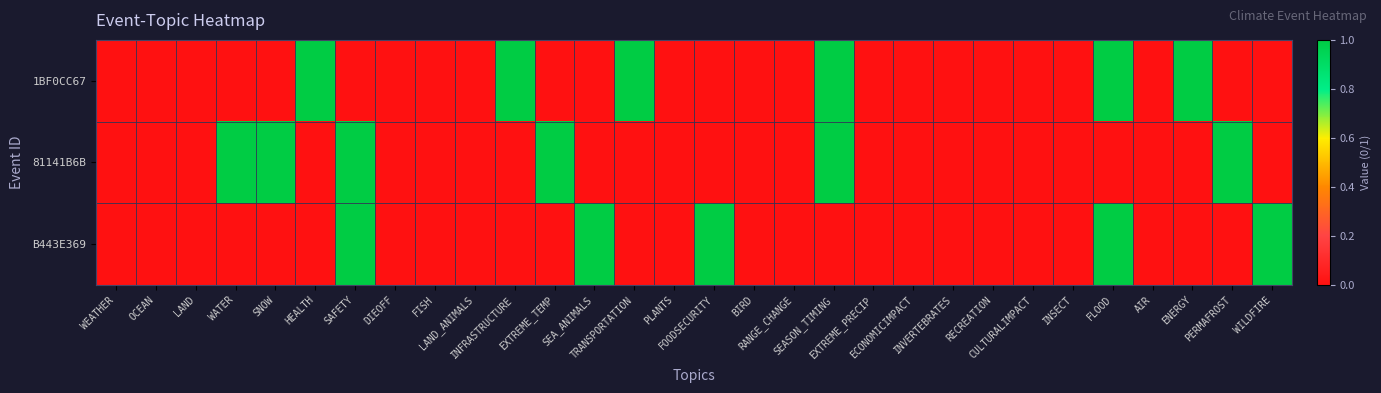

List the series in order of their peak value, lowest first.

1BF0CC67, 81141B6B, B443E369